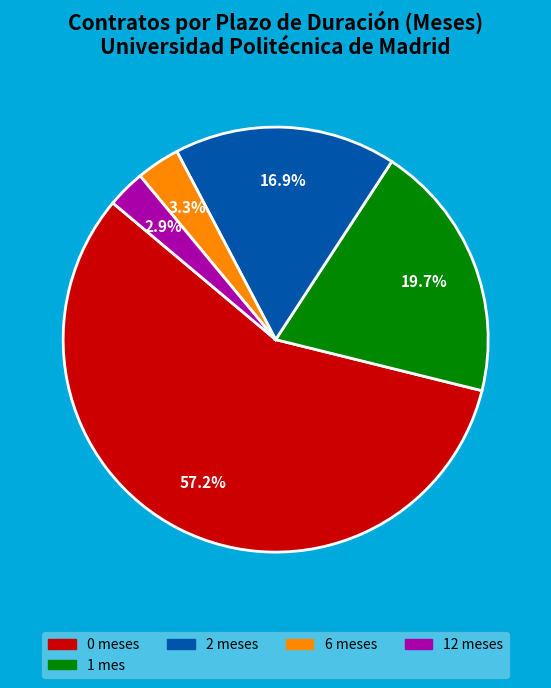

Is there a majority slice in this chart?

Yes